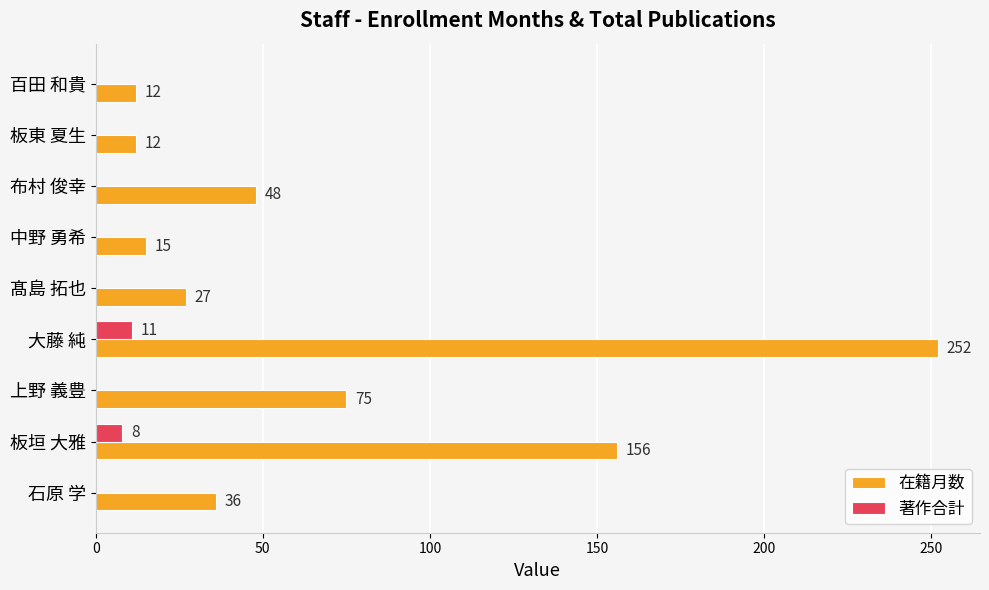

Which series changed the most between 上野 義豊 and 布村 俊幸?

在籍月数